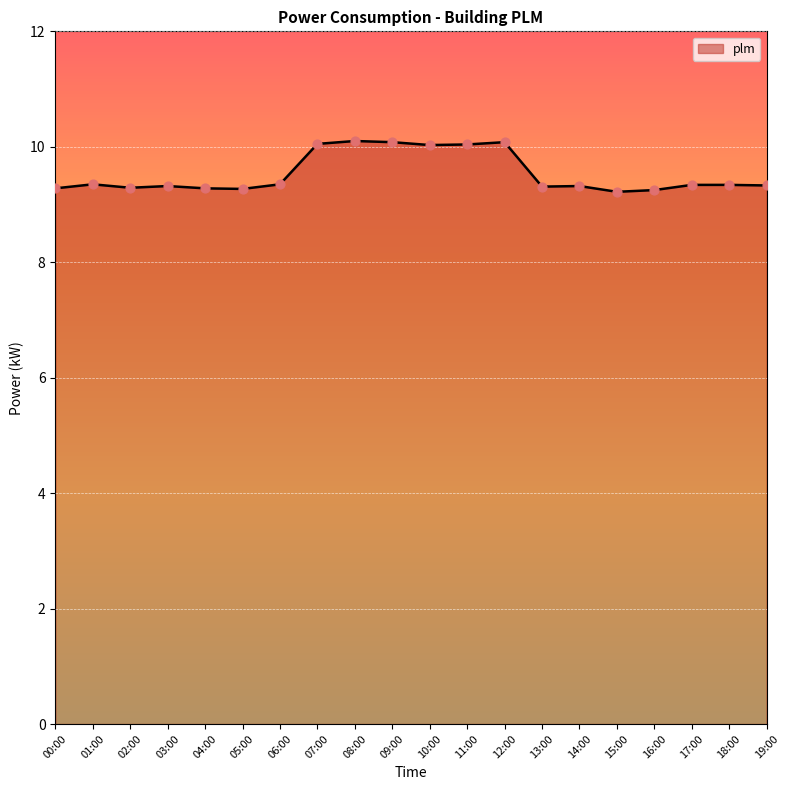

What is the ratio of the value at 12:00 to the value at 08:00?

1.0